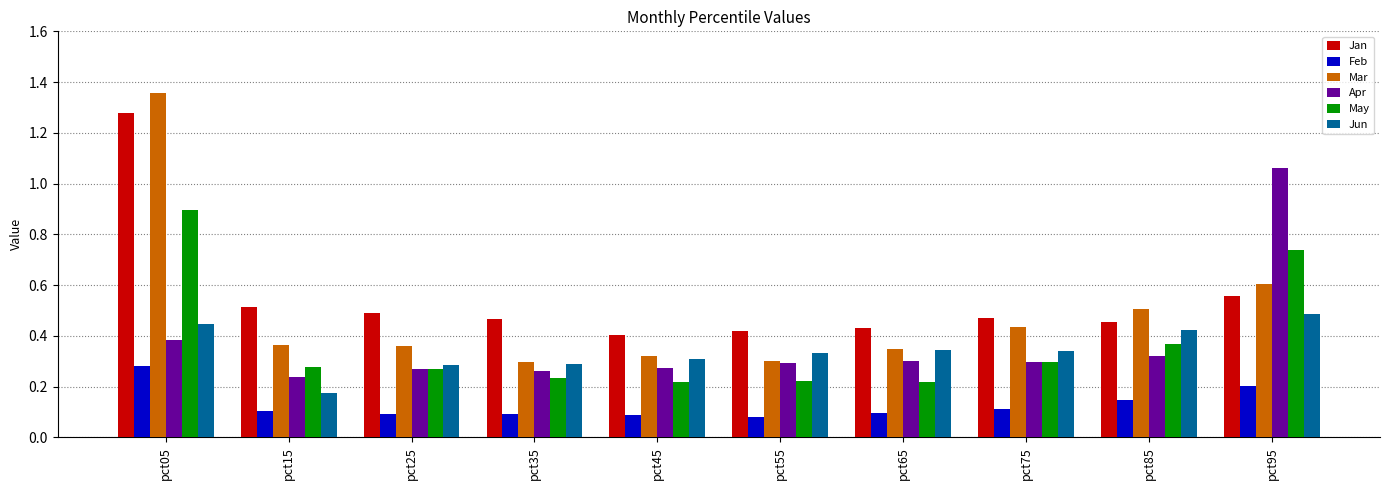

True or false: May has a value of 0.3 at pct25.

True